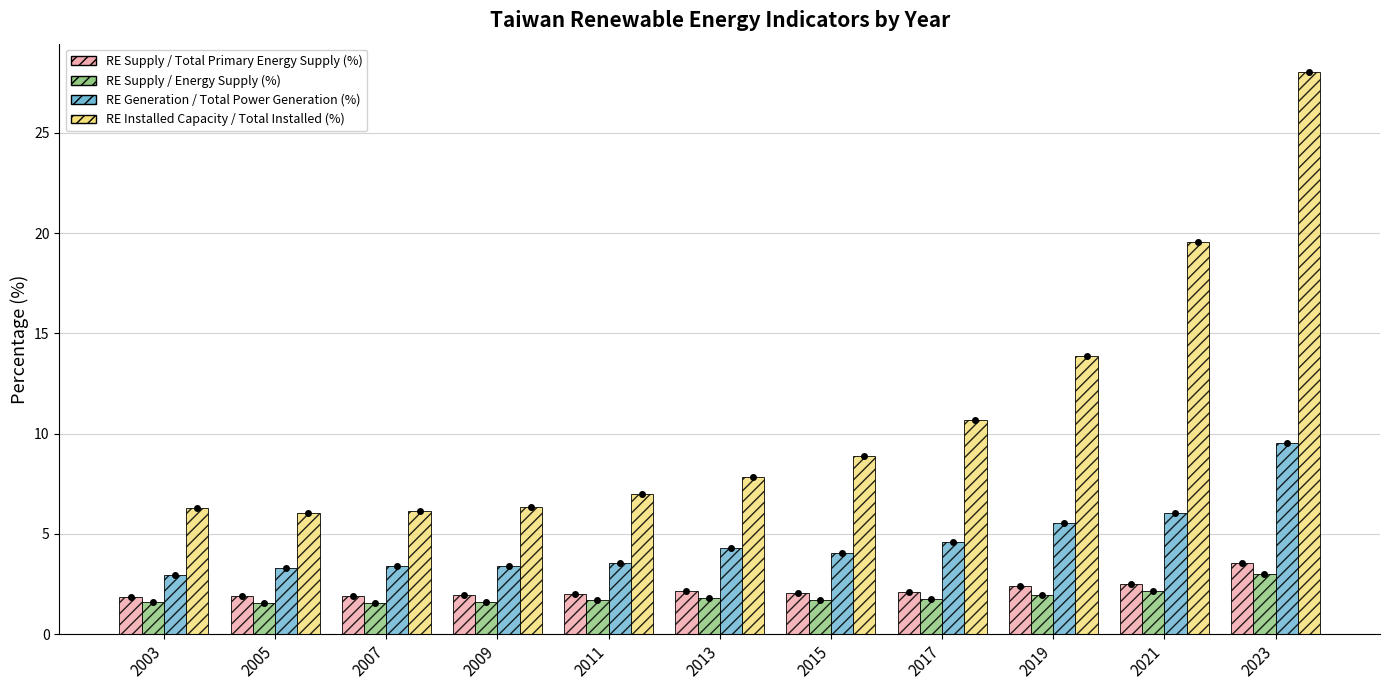

What is the lowest value of the RE Generation / Total Power Generation (%) series?

3.0